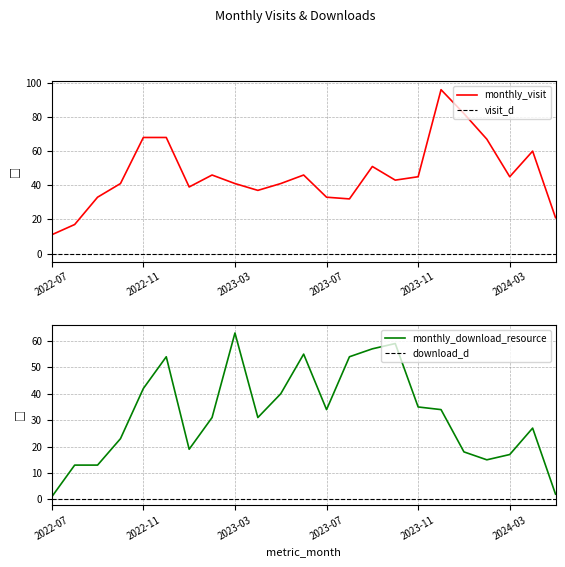

How many values in the monthly_visit series are below 43?

11